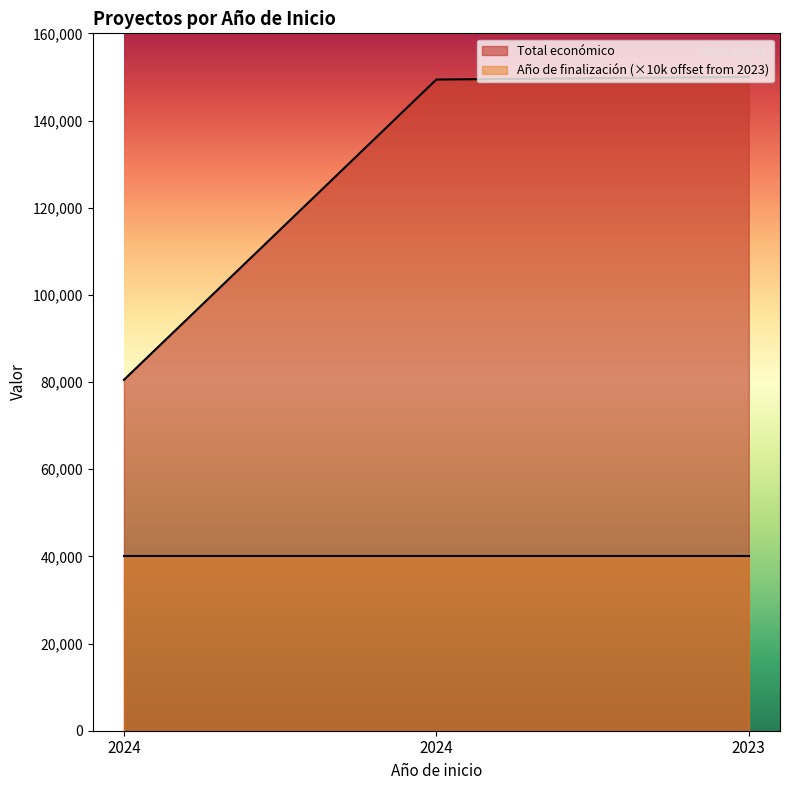

List the labels in order of value, largest first.

2023, 2024, 2024